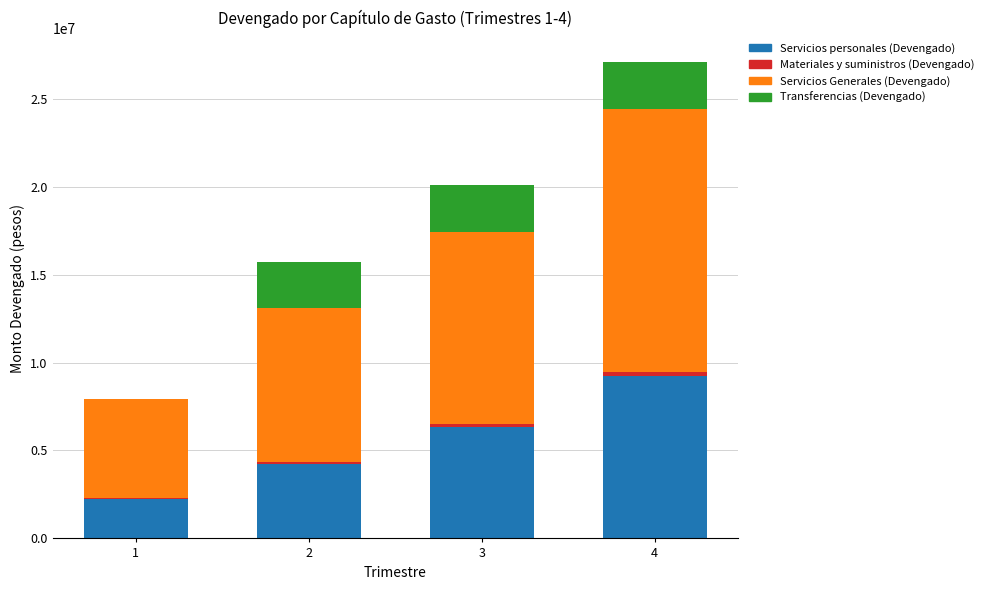

The value of Servicios personales (Devengado) at 2 is 4244831.5. True or false?

True